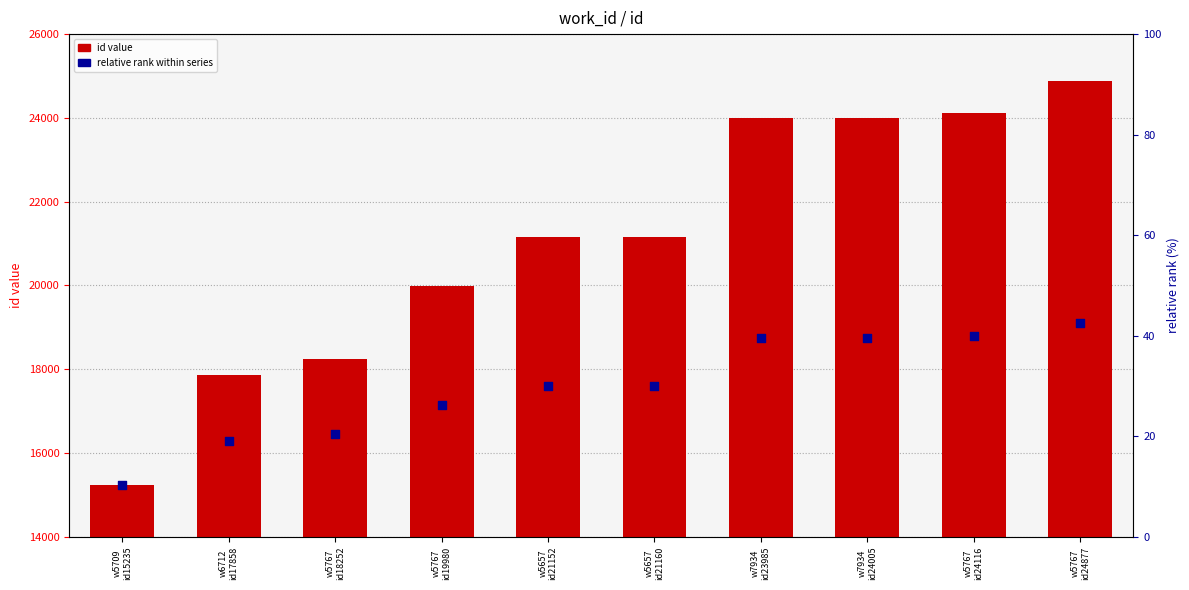

What is the total value across all series at w5657
id21152?

38753.8